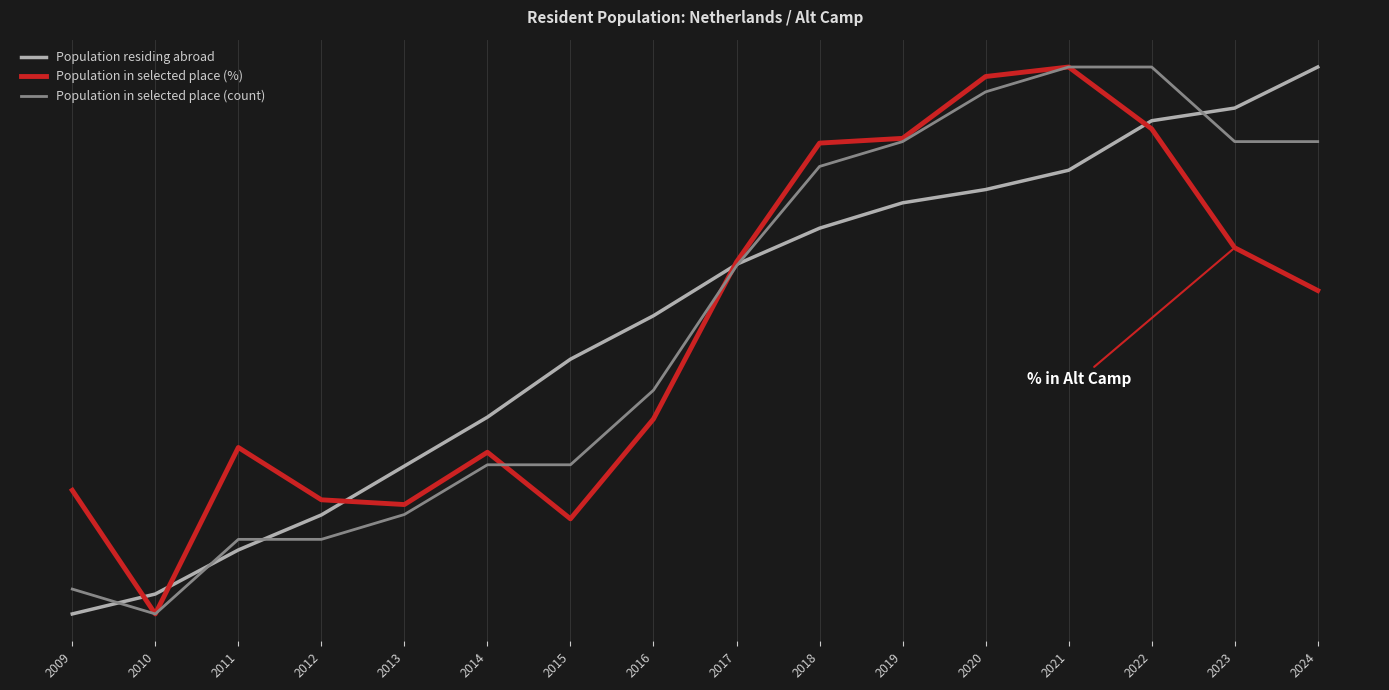

What are all the series names shown in the legend?

Population residing abroad, Population in selected place (%), Population in selected place (count)